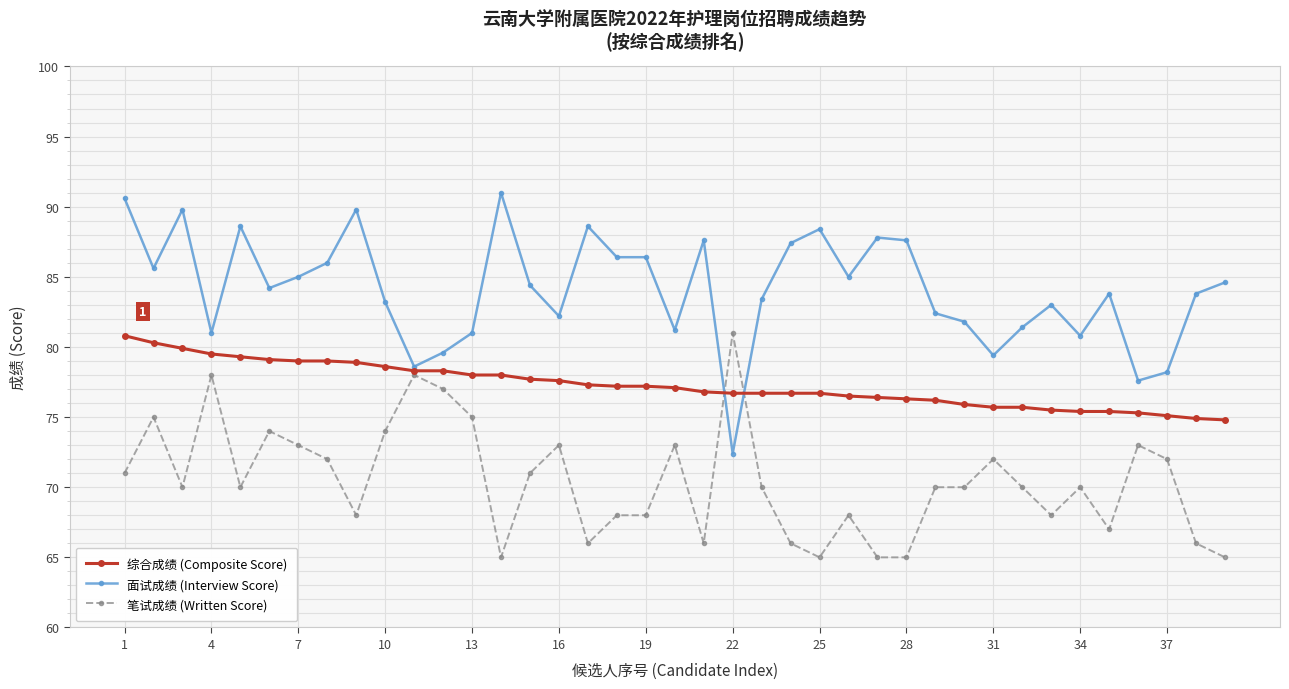

What is the smallest value displayed?

65.0